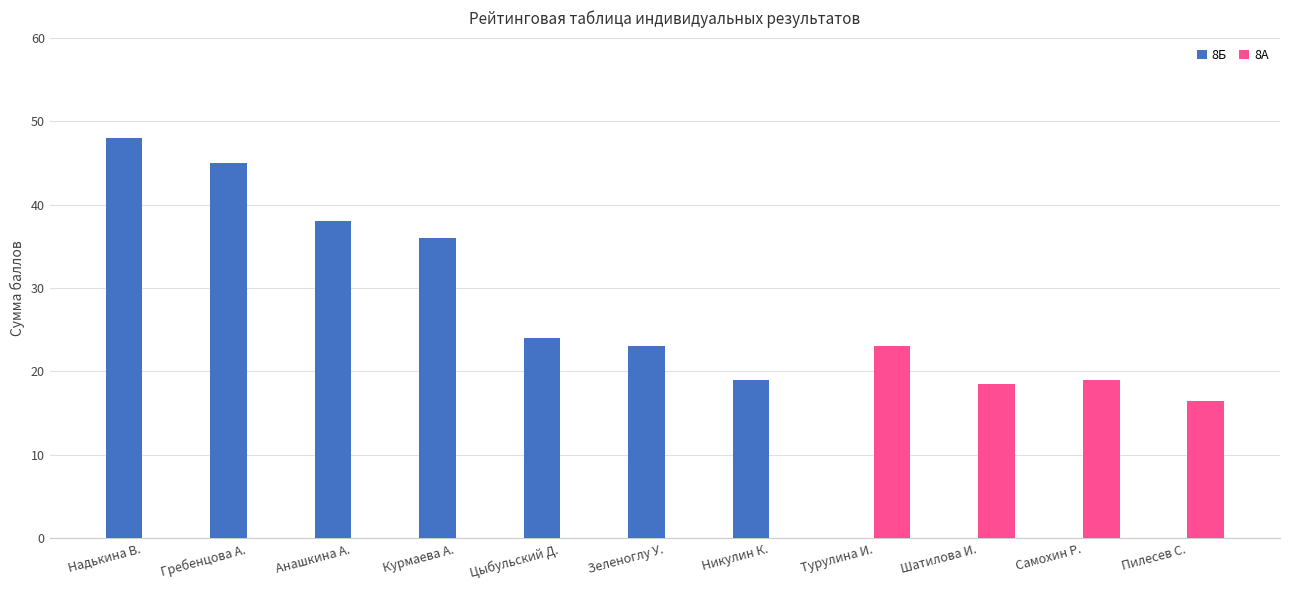

True or false: 8А has a value of 0.0 at Курмаева А..

True